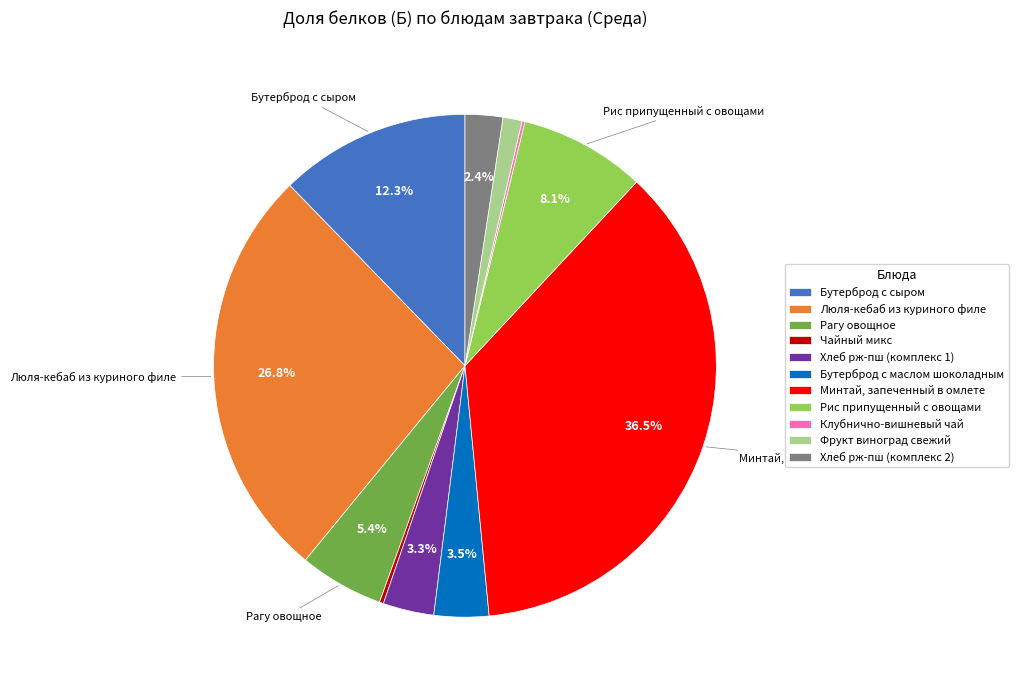

To the nearest percent, what is the average slice percentage?

9%